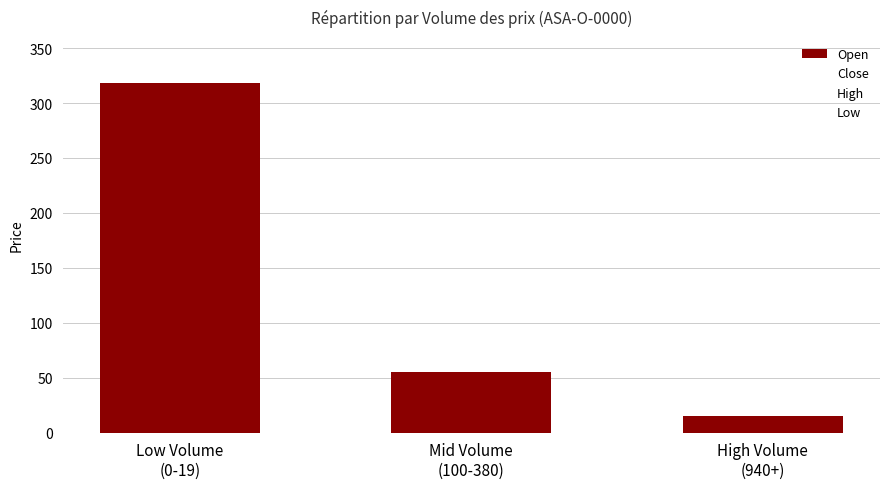

What is the maximum value shown in the chart?

318.1